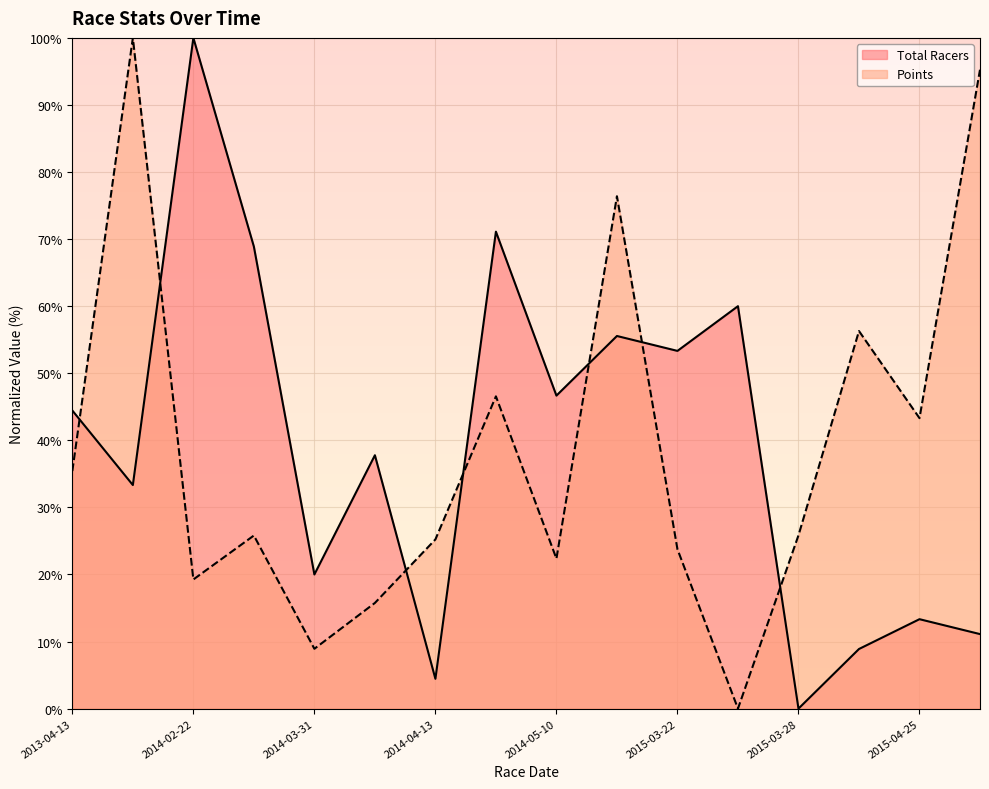

Does the chart display data point markers on the line(s)?

No